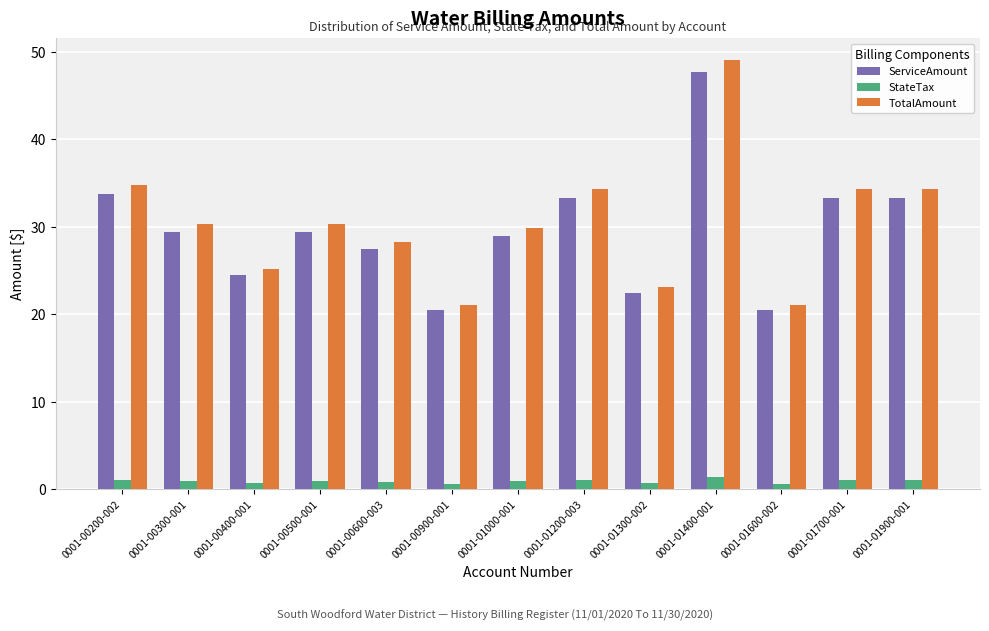

Which category has the highest value in the ServiceAmount series?

0001-01400-001